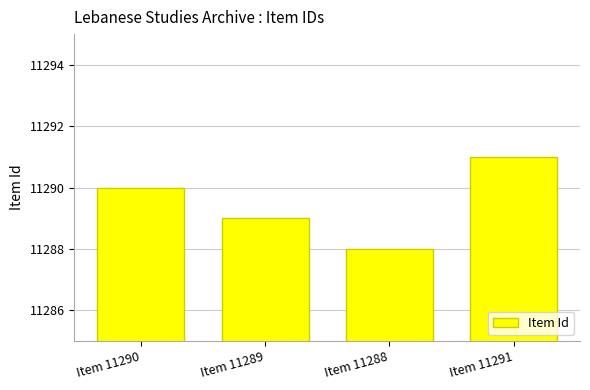

What is the change in value from Item 11290 to Item 11289?

-1